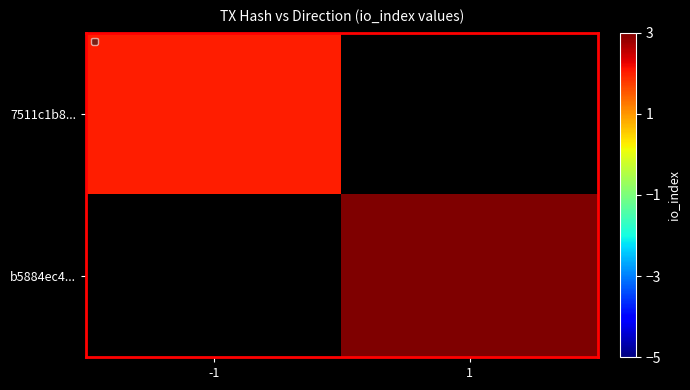

Where is 7511c1b8... nearest to the value 2?

-1